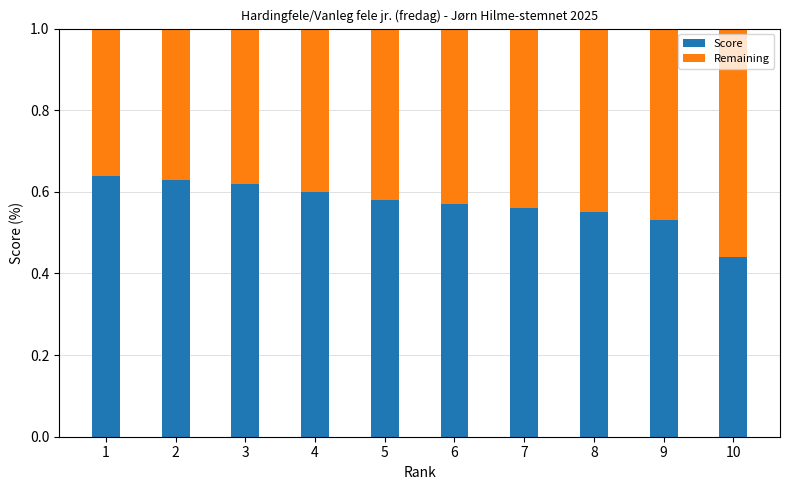

What is the total value across all series at 4?

1.0